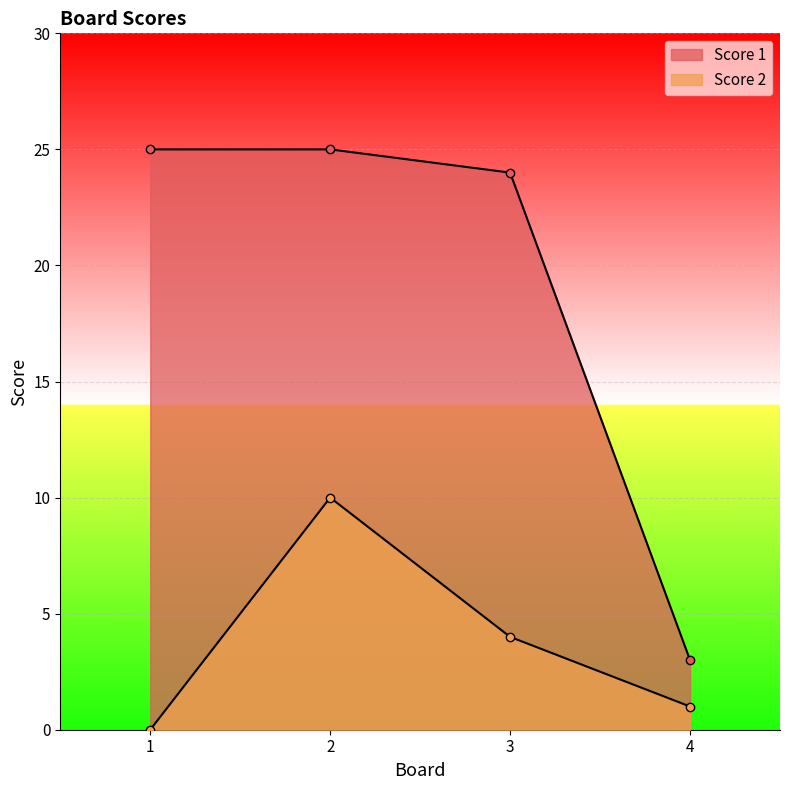

How many lines are shown in the chart?

2